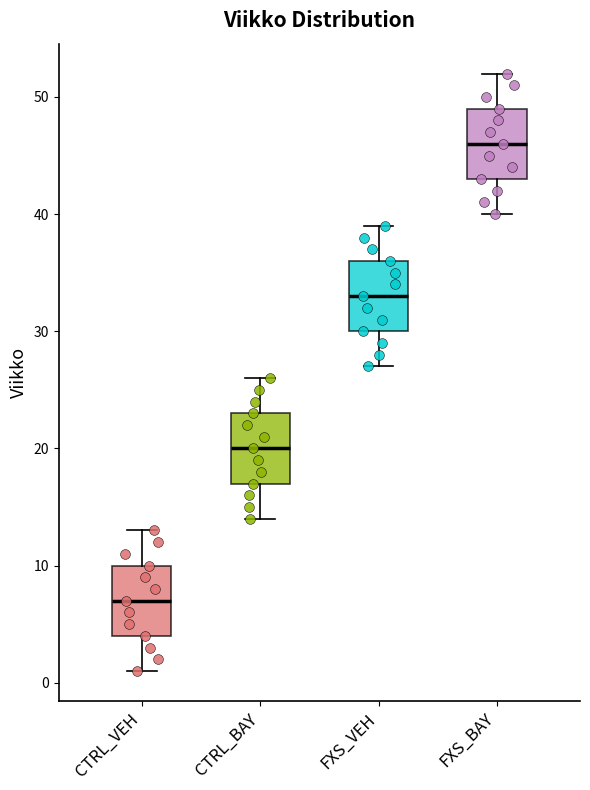

Reading left to right, read every box against the y-axis: the position of its median line, the range the box covers, and the ends of its whiskers. The values are not printed on the chart, so give them approximately, as read against the axis.

CTRL_VEH: median 7, box 4 to 10, whiskers 1 to 13
CTRL_BAY: median 20, box 17 to 23, whiskers 14 to 26
FXS_VEH: median 33, box 30 to 36, whiskers 27 to 39
FXS_BAY: median 46, box 43 to 49, whiskers 40 to 52